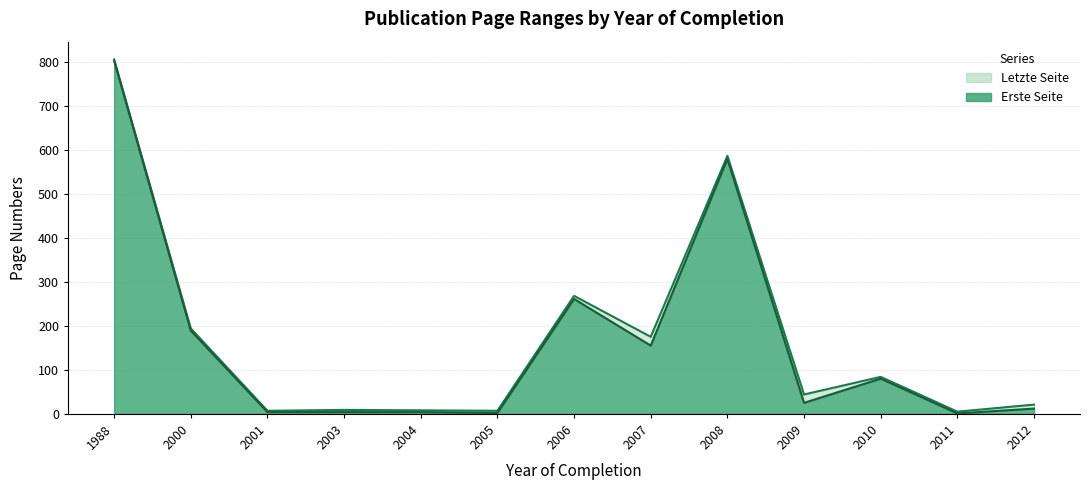

At how many categories does at least one series exceed 264?

3